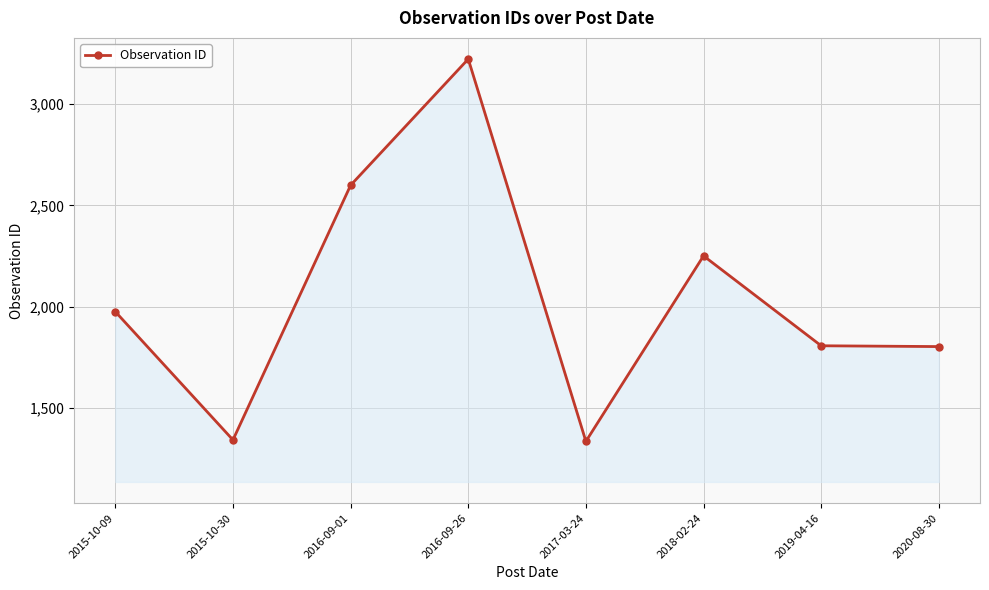

What is the difference between the values at 2018-02-24 and 2017-03-24?

914